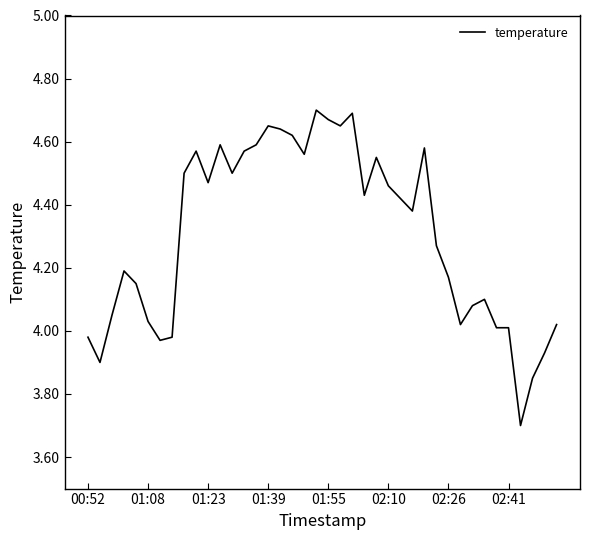

What is the minimum value shown in the chart?

3.7